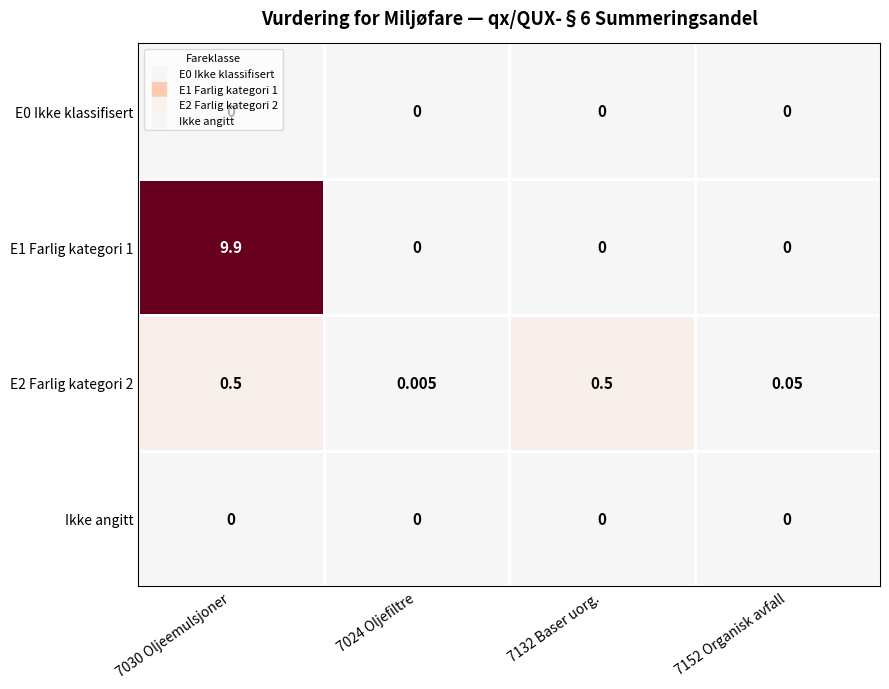

Is the value of E0 Ikke klassifisert at 7132 Baser uorg. greater than the value of E2 Farlig kategori 2 at 7152 Organisk avfall?

No